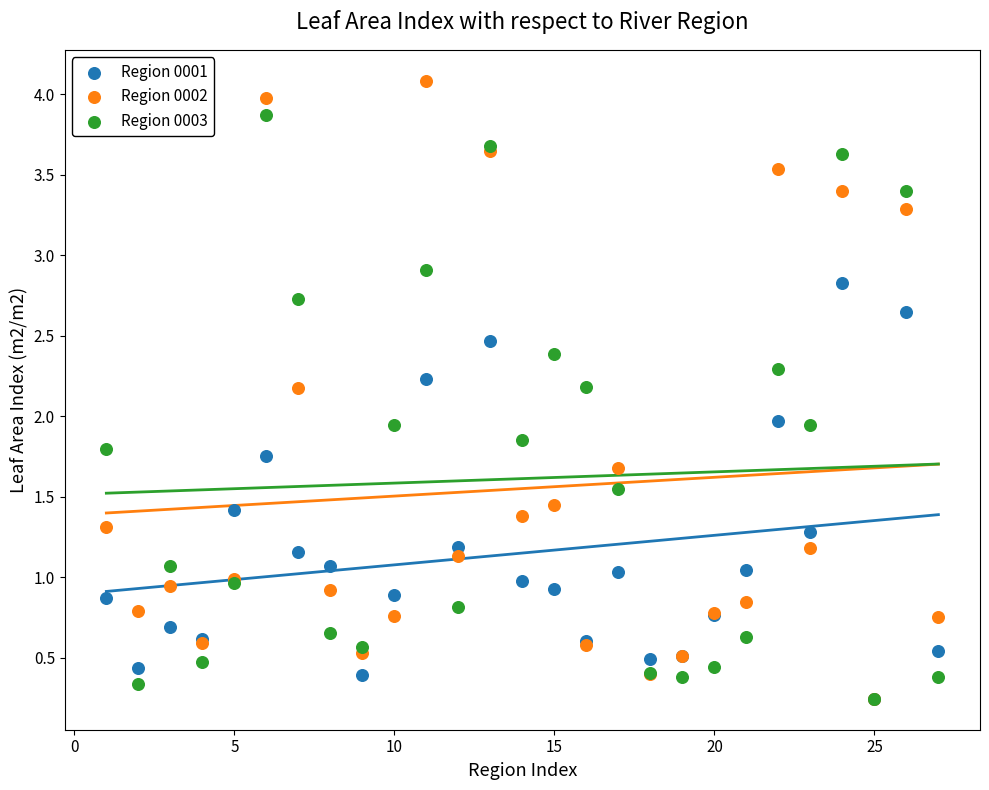

What are all the series names shown in the legend?

Region 0001, Region 0002, Region 0003